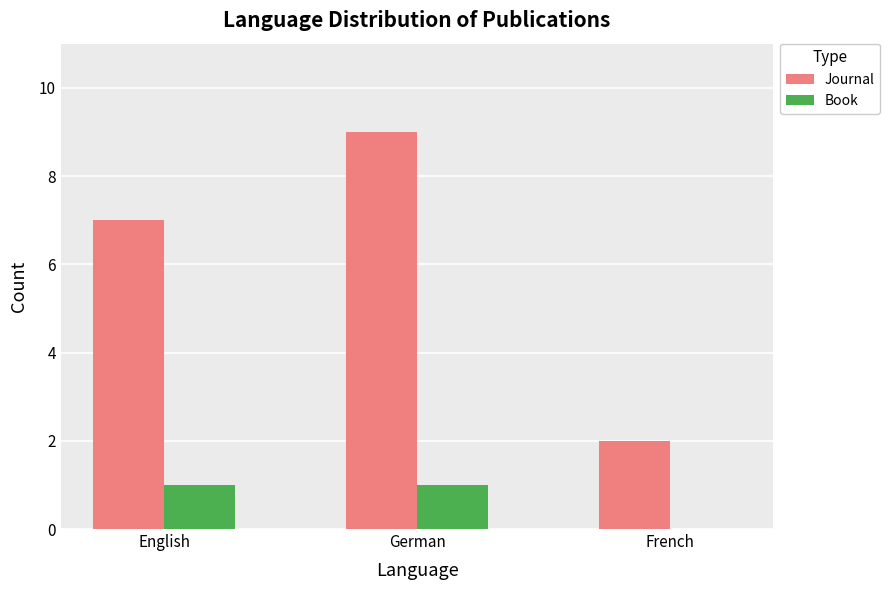

Which series changed the most between German and French?

Journal